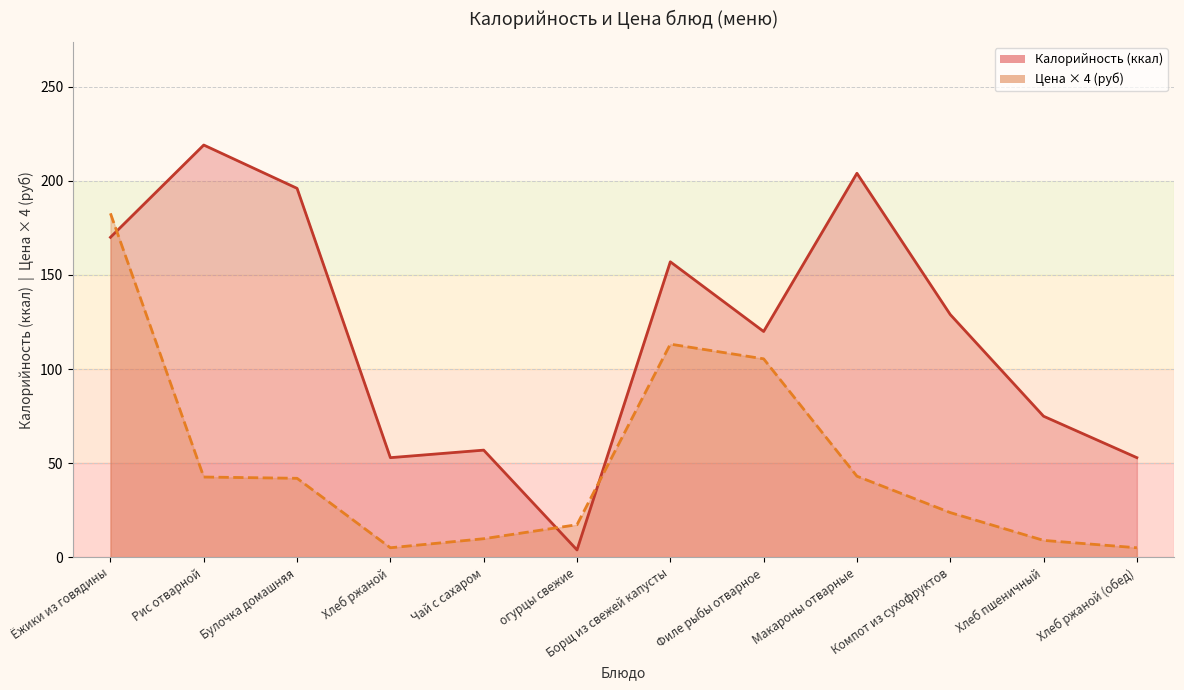

Between which two adjacent categories do Калорийность and Цена first intersect?

Ёжики из говядины and Рис отварной